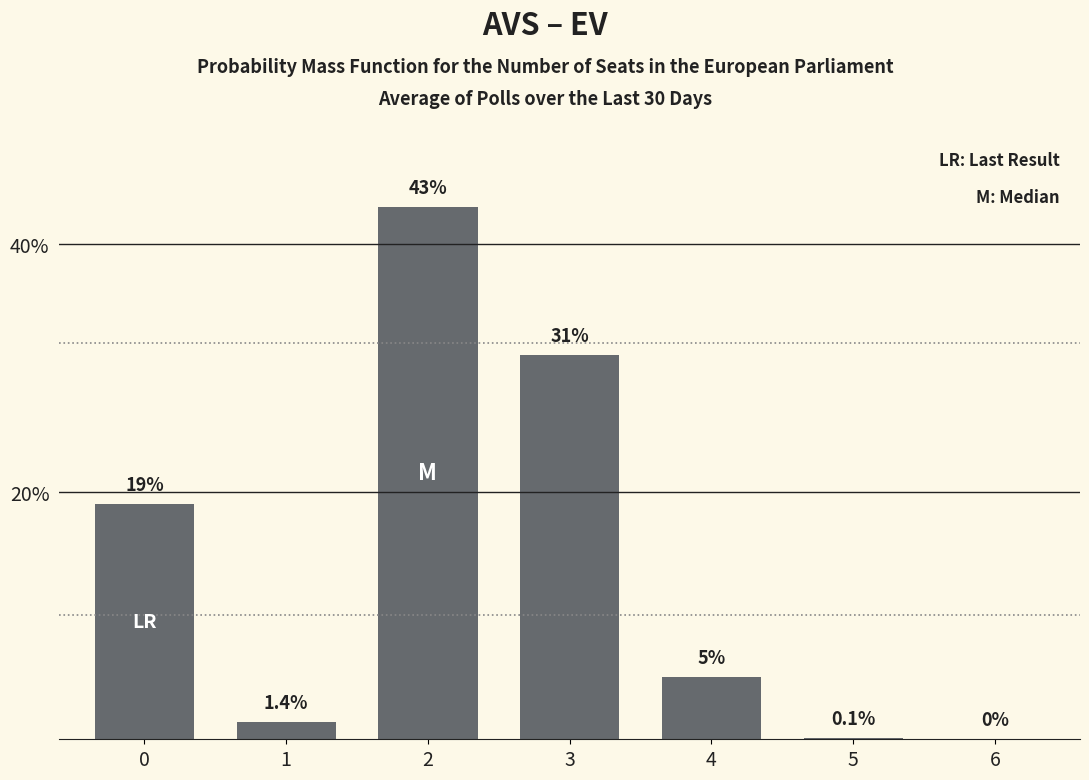

Reading left to right, transcribe all the data shown in this chart.

0=19.0	1=1.4	2=43.0	3=31.0	4=5.0	5=0.1	6=0.0